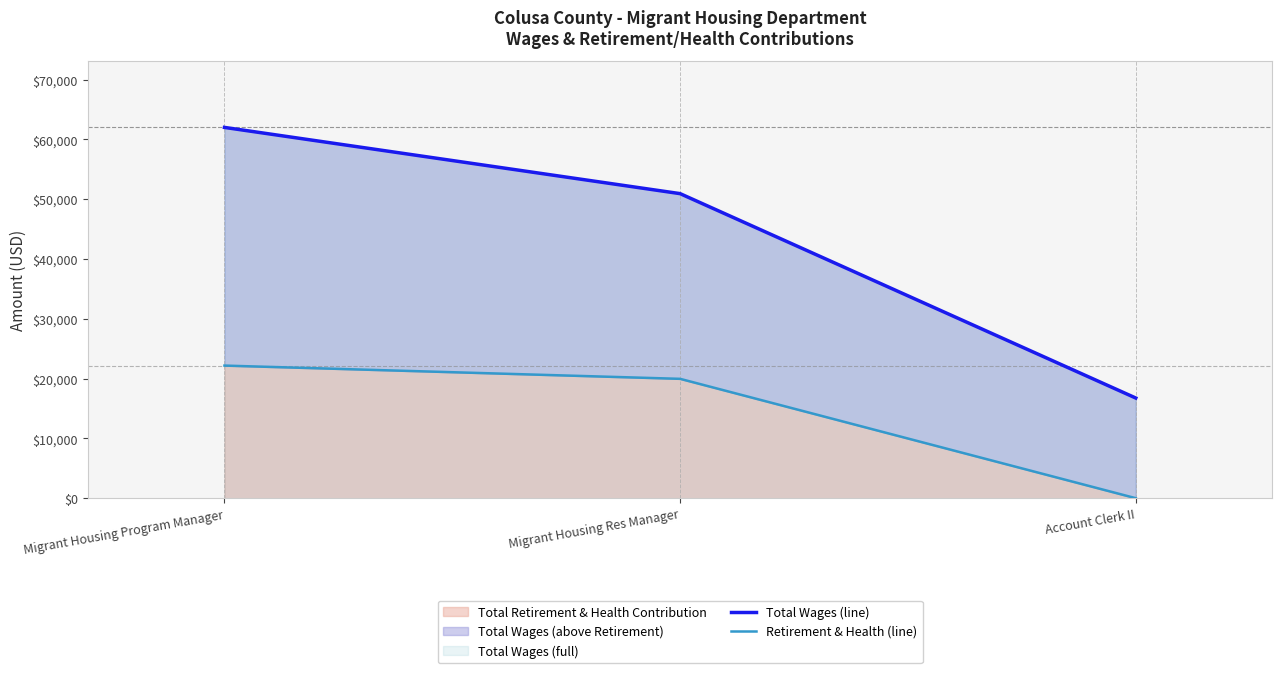

True or false: Total Wages (line) has a value of 50928 at Migrant Housing Res Manager.

True